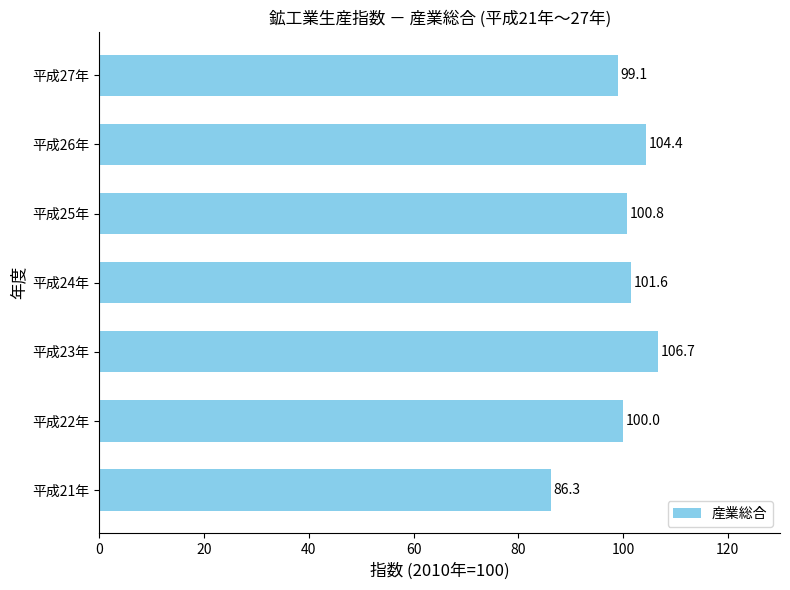

True or false: the data shows 68.0 at 平成24年.

False